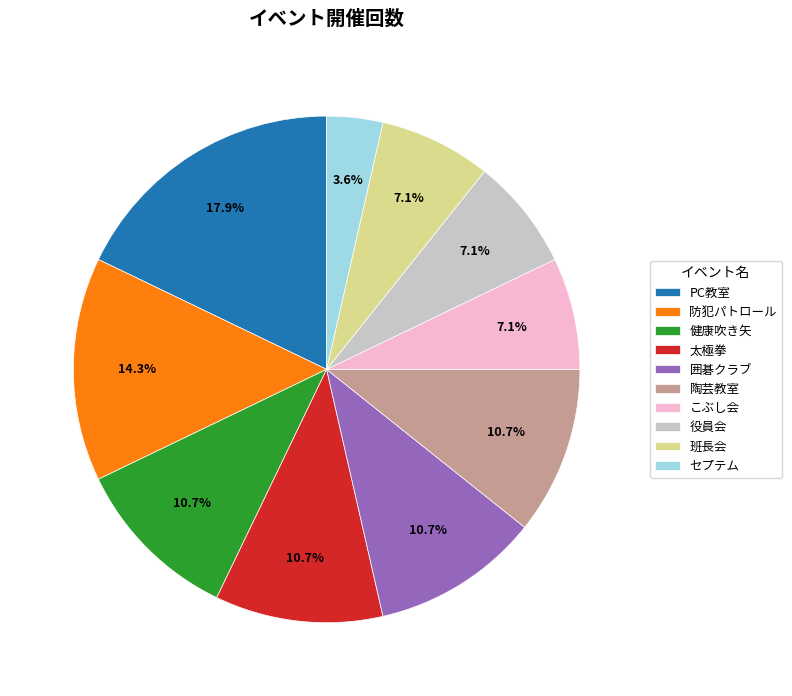

What portion of the pie excludes 役員会?

92.9%